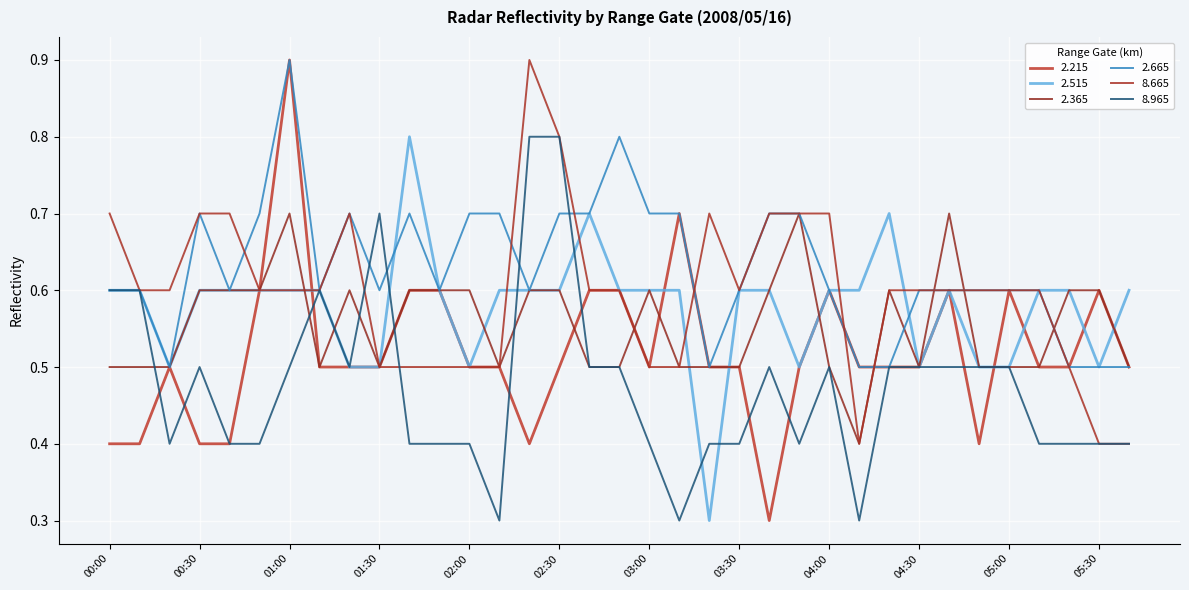

Does the chart have visible grid lines?

Yes